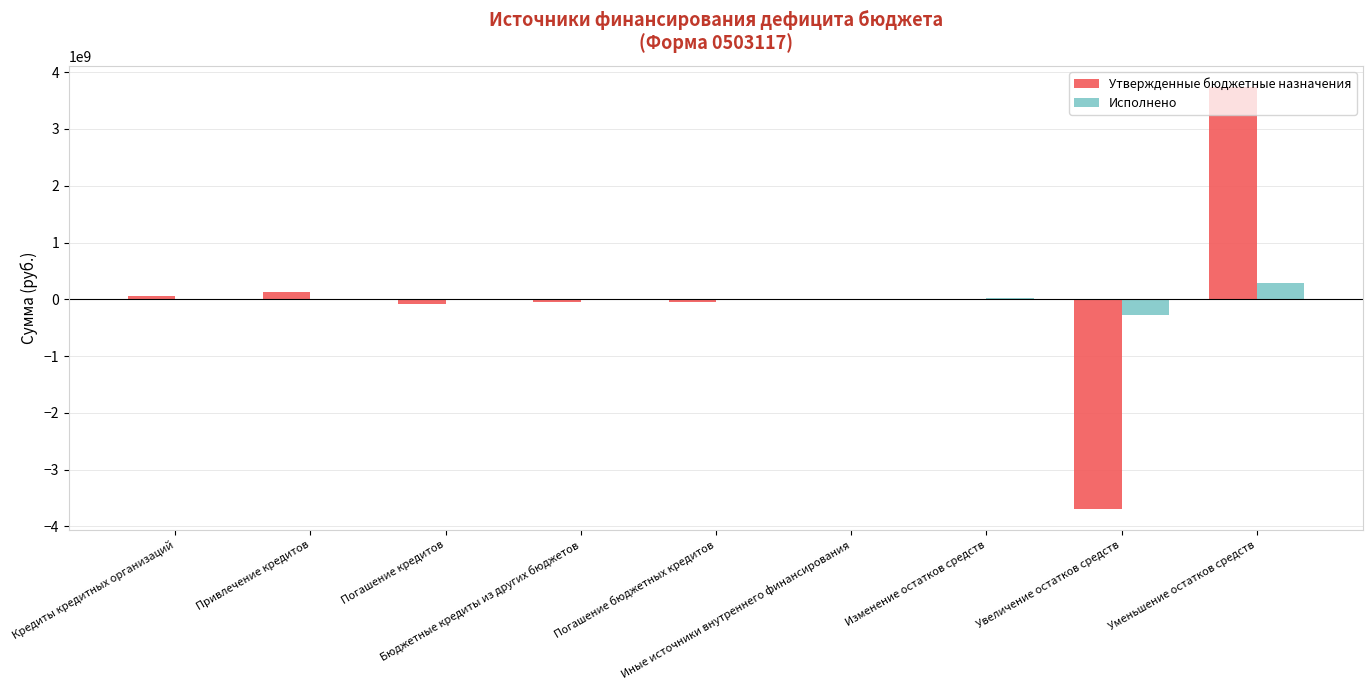

Does the chart contain stacked bars?

No